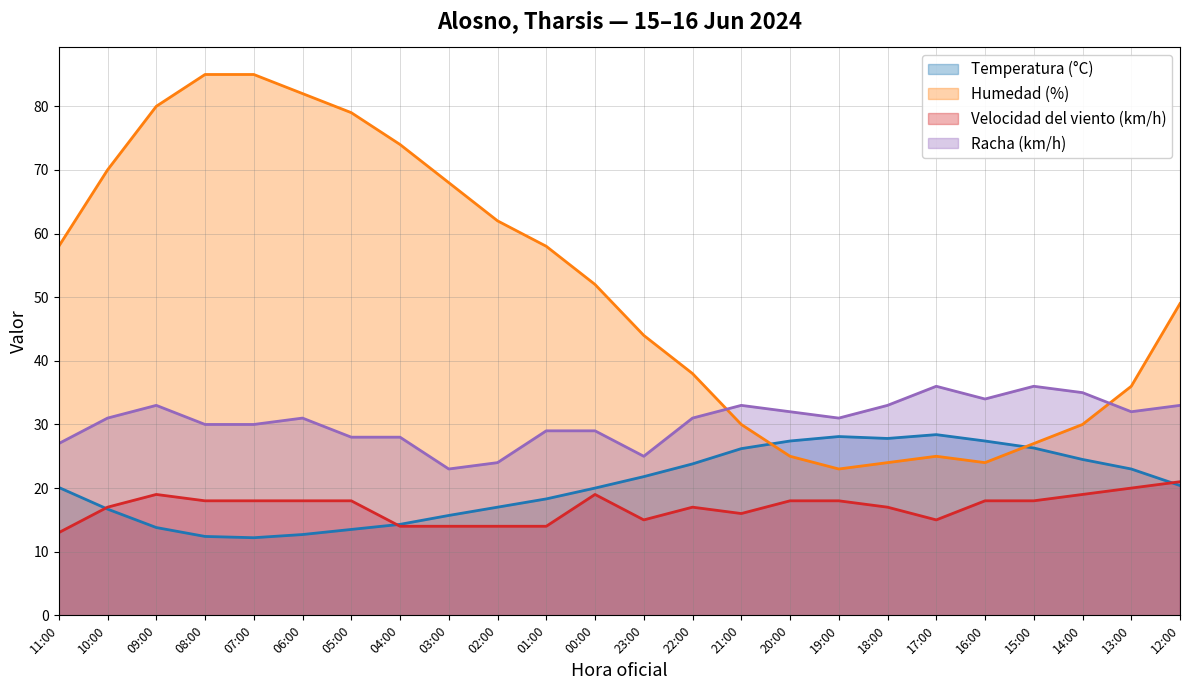

Which has a higher value, 04:00 or 12:00?

12:00